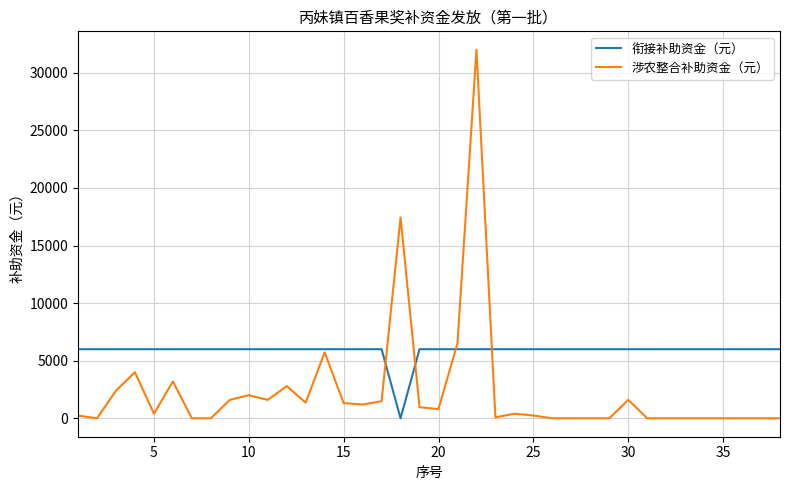

What is the maximum value shown in the chart?

32000